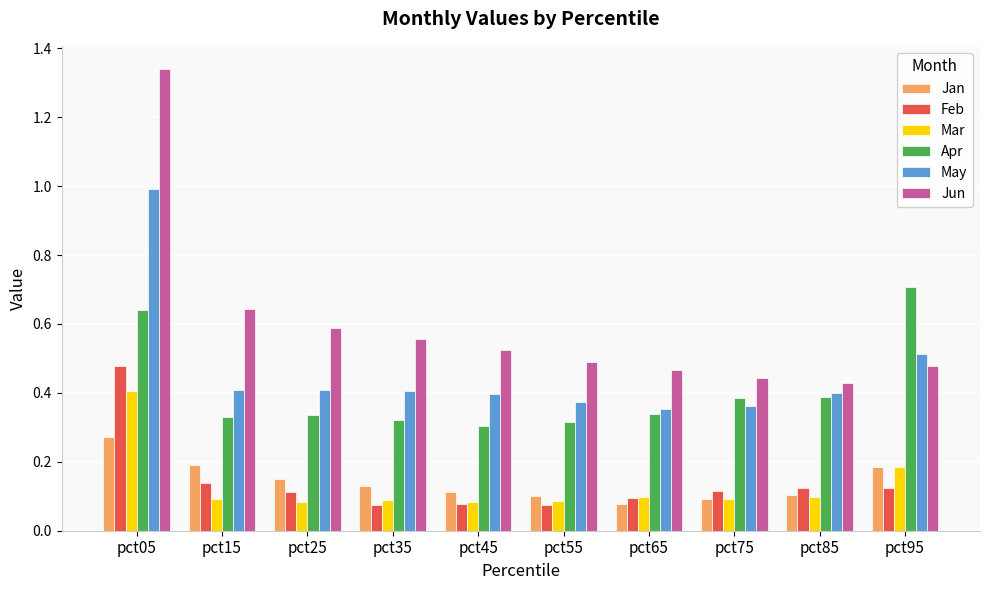

What is the sum of the Jun values at pct25 and pct45?

1.1